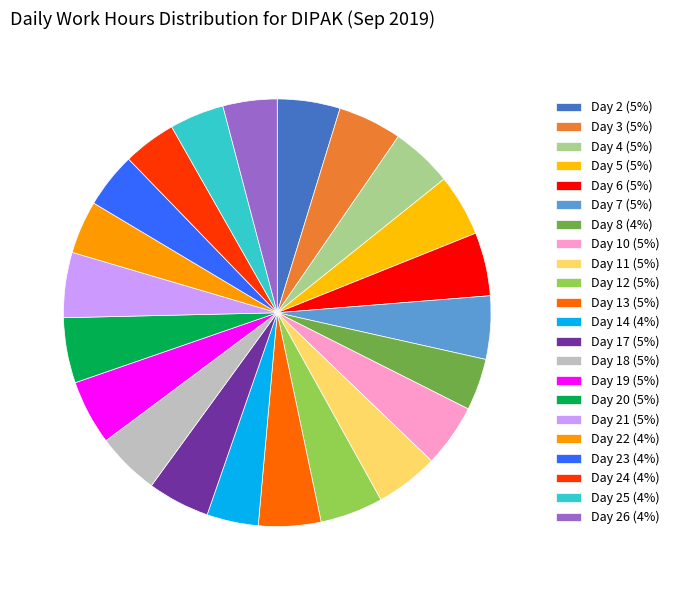

How many slices are in this pie chart?

22